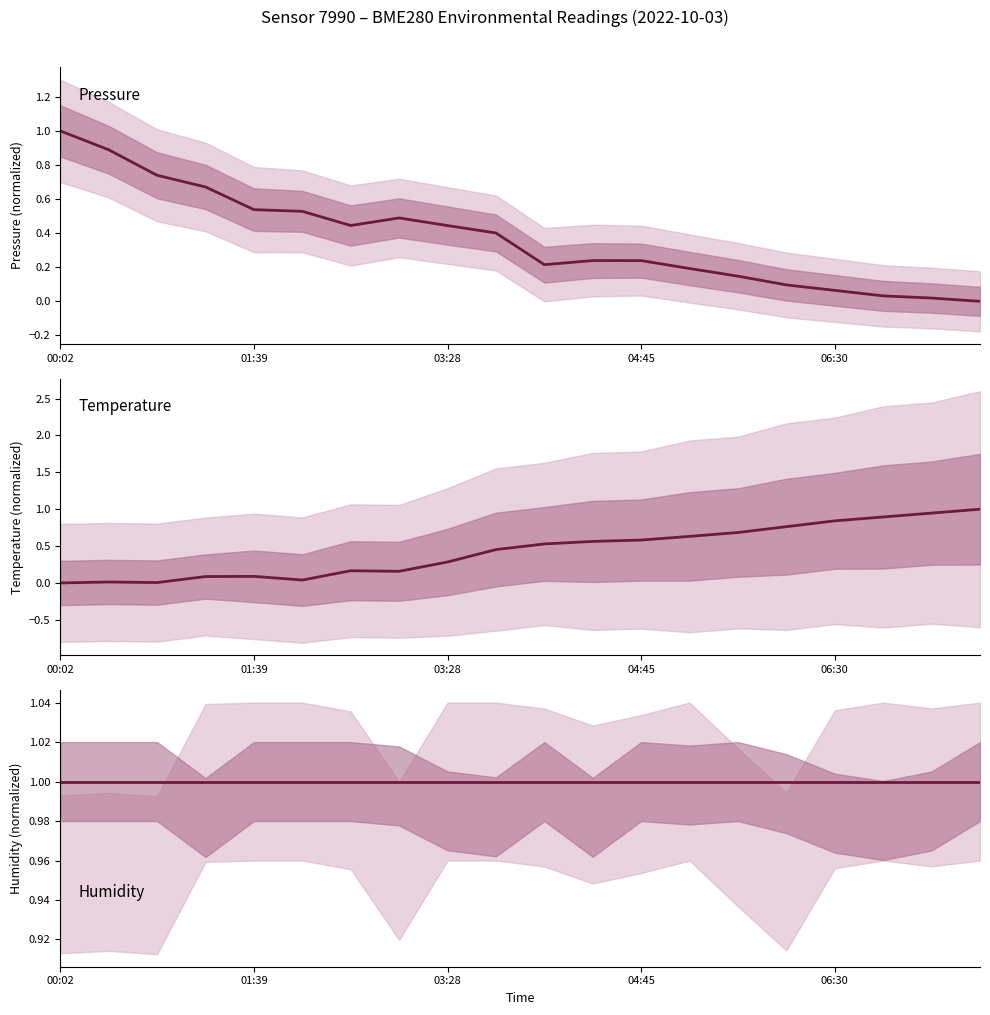

What is the approximate value of pressure at 6?

0.4